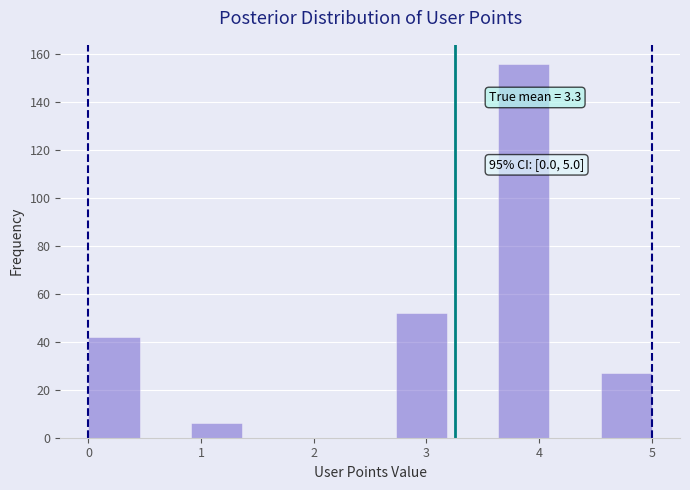

Over which range of the x-axis is the bar tallest?

3.6 to 4.1